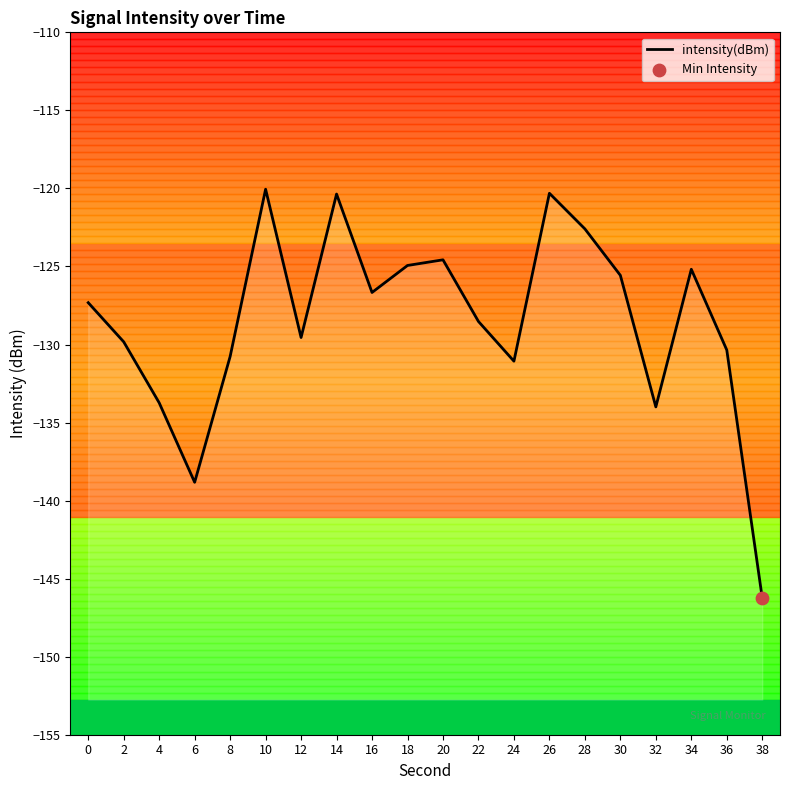

Which has a higher value, 28 or 24?

28